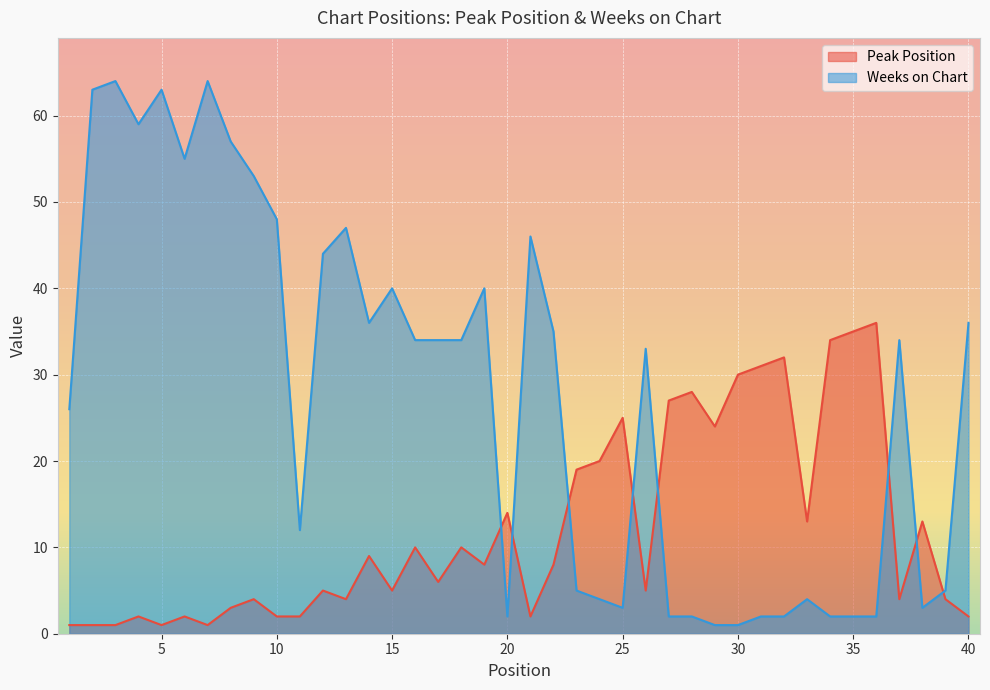

What is the total value across all series at 38?

16